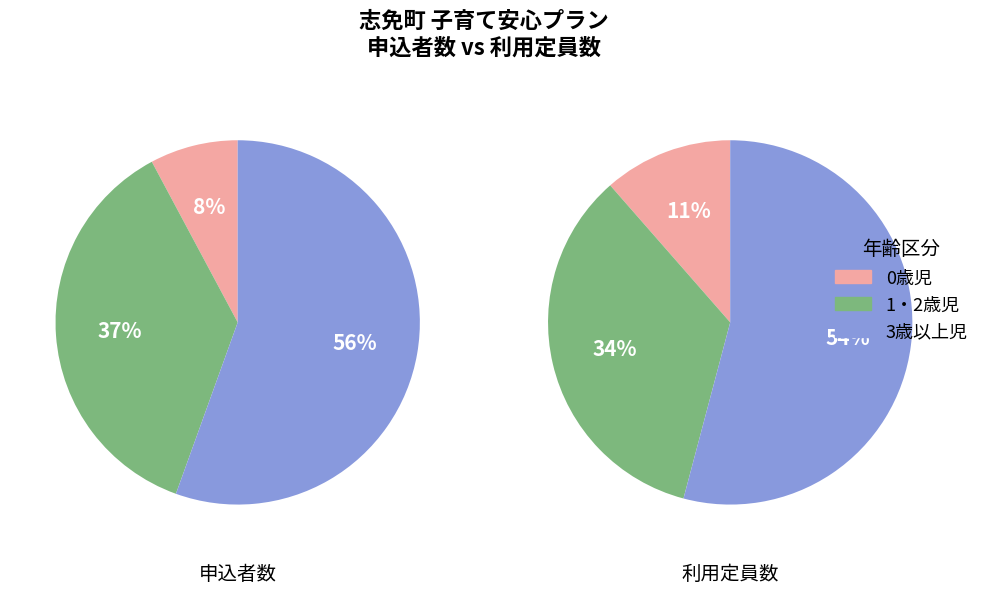

How many slices are in this pie chart?

3